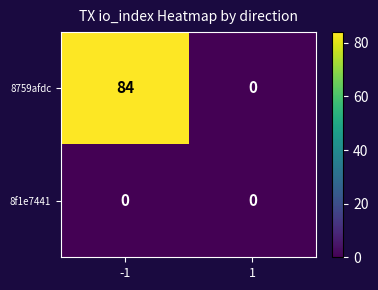

What is the greatest value displayed?

84